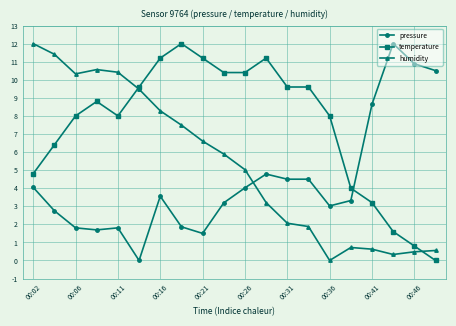

True or false: temperature has more than 1 points higher than both neighbors.

True